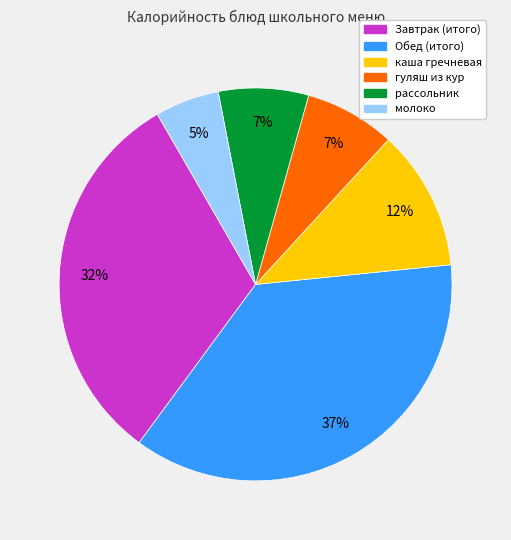

The Завтрак (итого) slice represents 32% of the pie. True or false?

True